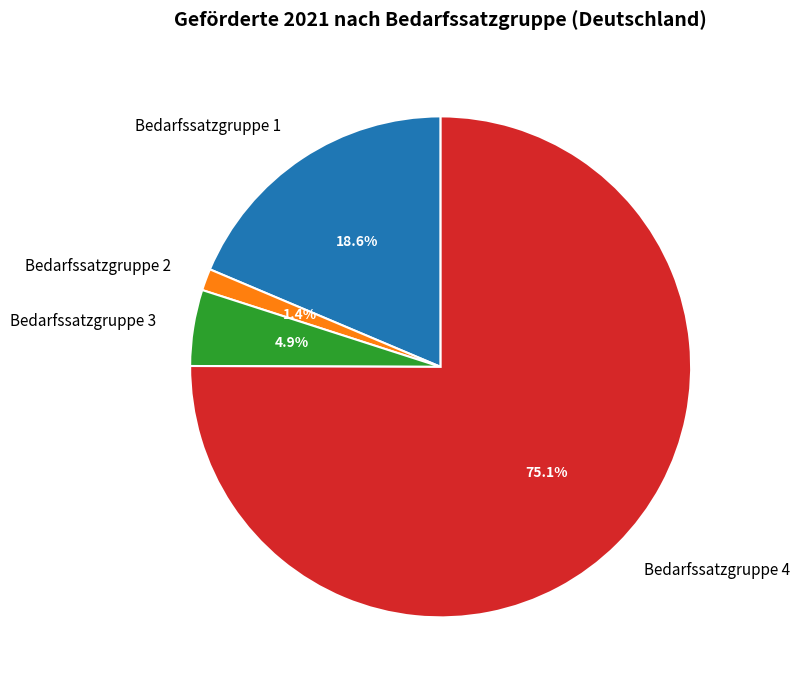

Which category accounts for the majority?

Bedarfssatzgruppe 4